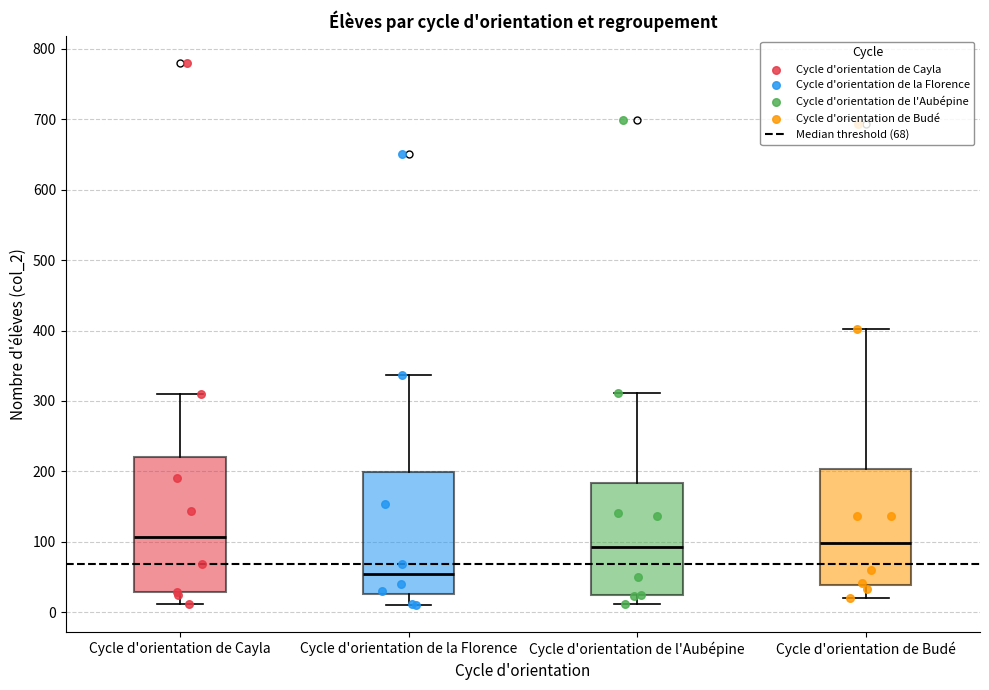

Reading left to right, transcribe this box plot: for each box, give where its median line is, the range the box spans, and where its two whiskers end, as read against the y-axis. The values are not printed on the chart, so give them approximately, as read against the axis.

Cycle d'orientation de Cayla: median 110, box 30 to 220, whiskers 10 to 310
Cycle d'orientation de la Florence: median 50, box 30 to 200, whiskers 10 to 340
Cycle d'orientation de l'Aubépine: median 90, box 20 to 180, whiskers 10 to 310
Cycle d'orientation de Budé: median 100, box 40 to 200, whiskers 20 to 400